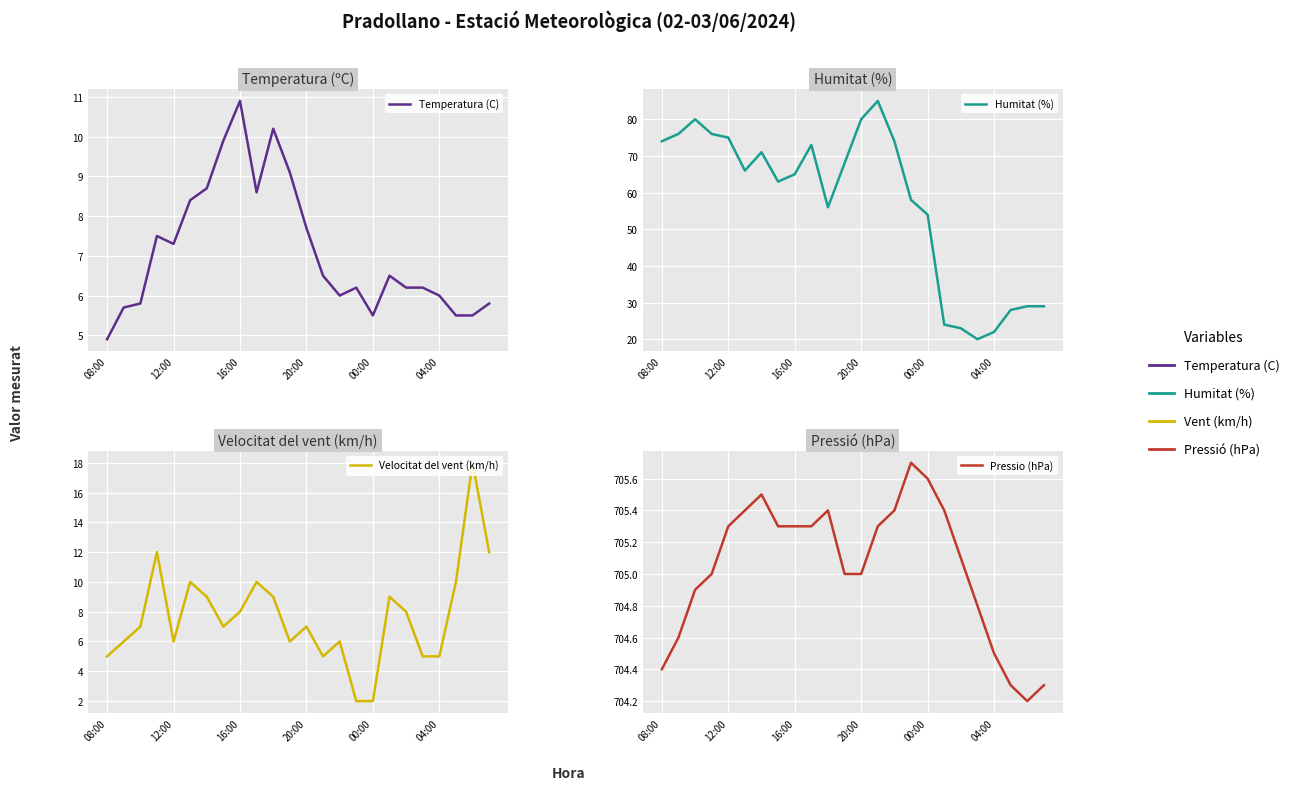

Reading right to left, what are all the values shown in this chart?

Temperatura (C): 5.8	5.5	5.5	6.0	6.2	6.2	6.5	5.5	6.2	6.0	6.5	7.7	9.1	10.2	8.6	10.9	9.9	8.7	8.4	7.3	7.5	5.8	5.7	4.9
Humitat (%): 29.0	29.0	28.0	22.0	20.0	23.0	24.0	54.0	58.0	74.0	85.0	80.0	68.0	56.0	73.0	65.0	63.0	71.0	66.0	75.0	76.0	80.0	76.0	74.0
Velocitat del vent (km/h): 12.0	18.0	10.0	5.0	5.0	8.0	9.0	2.0	2.0	6.0	5.0	7.0	6.0	9.0	10.0	8.0	7.0	9.0	10.0	6.0	12.0	7.0	6.0	5.0
Pressio (hPa): 704.3	704.2	704.3	704.5	704.8	705.1	705.4	705.6	705.7	705.4	705.3	705.0	705.0	705.4	705.3	705.3	705.3	705.5	705.4	705.3	705.0	704.9	704.6	704.4